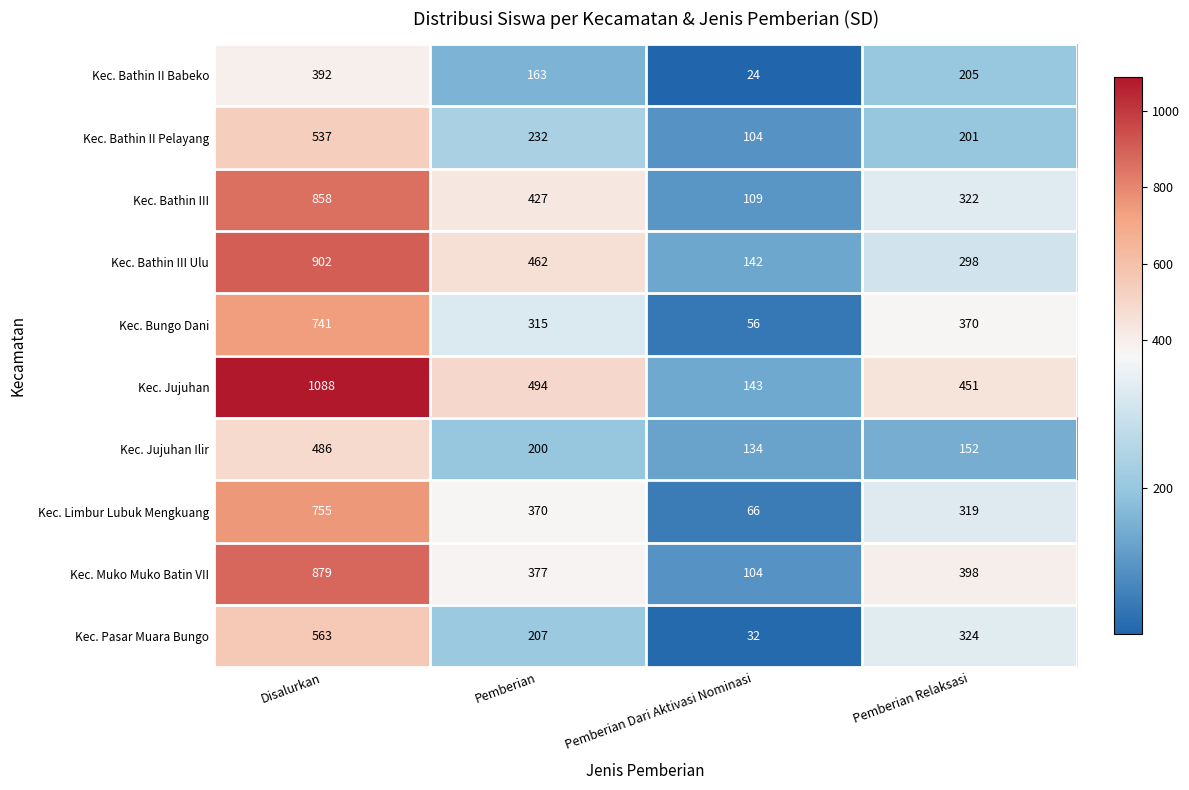

What is the approximate value of Kec. Bathin III Ulu at Pemberian Dari Aktivasi Nominasi?

142